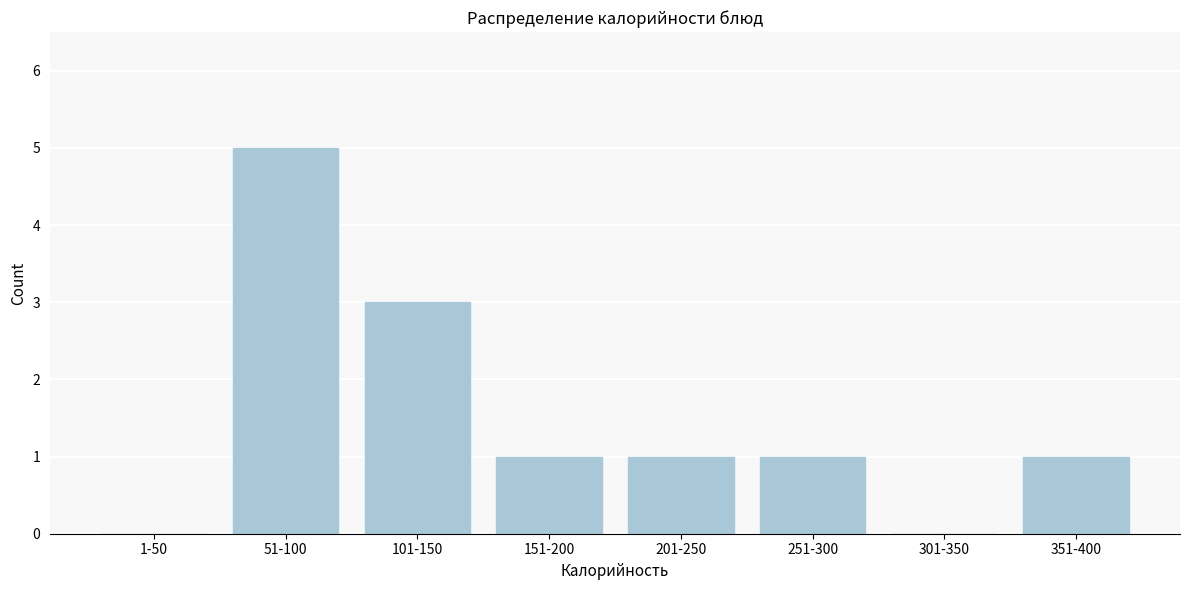

Reading left to right, what are all the values shown in this chart?

1-50=0	51-100=5	101-150=3	151-200=1	201-250=1	251-300=1	301-350=0	351-400=1